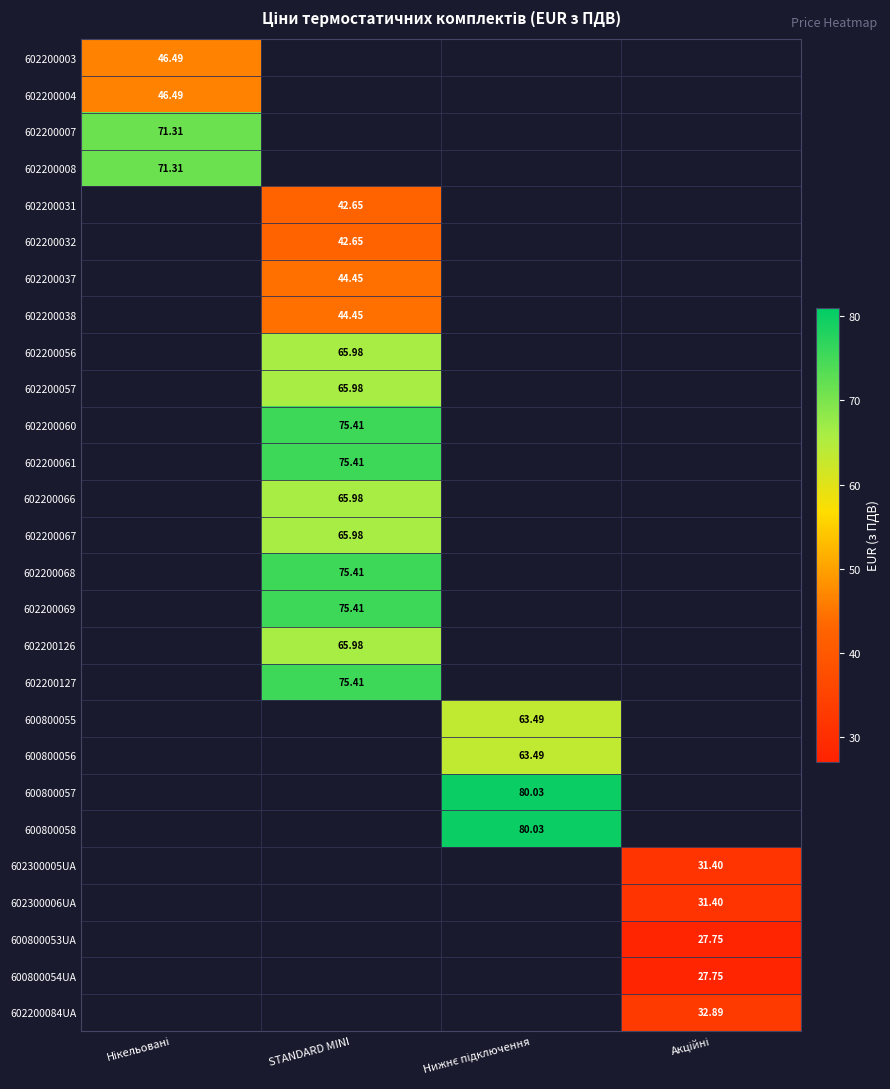

How many categories are shown in the chart?

4